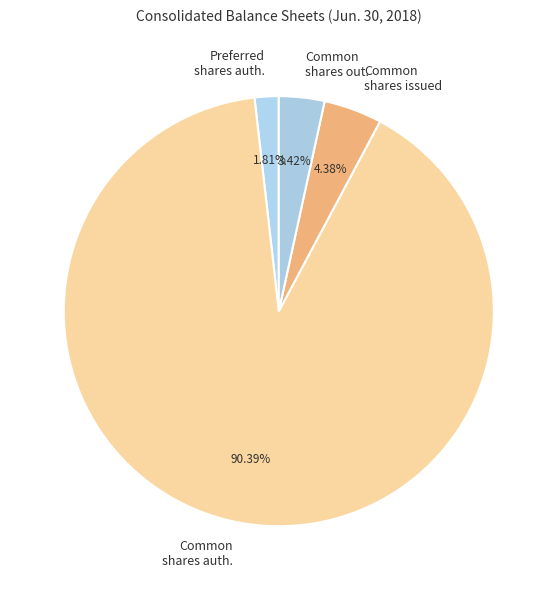

To the nearest percent, what is the difference between the largest and smallest slice percentages?

89%